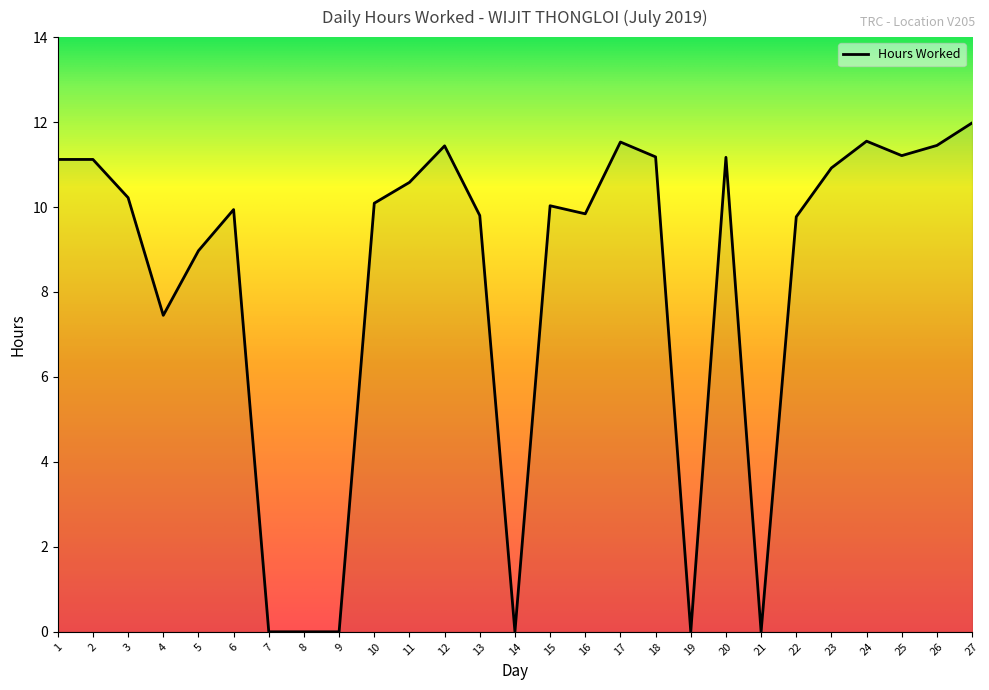

What is the difference between the maximum and minimum values?

12.0